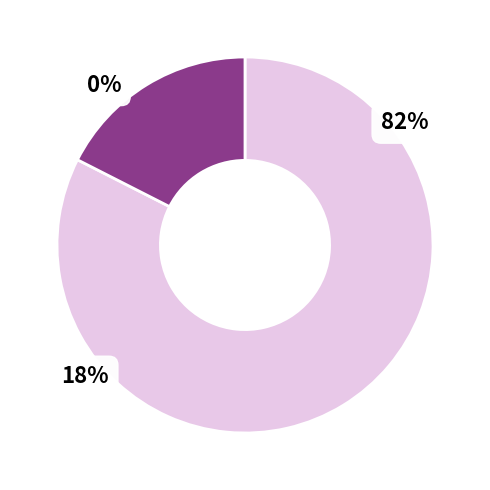

How many segments does this pie chart have?

3